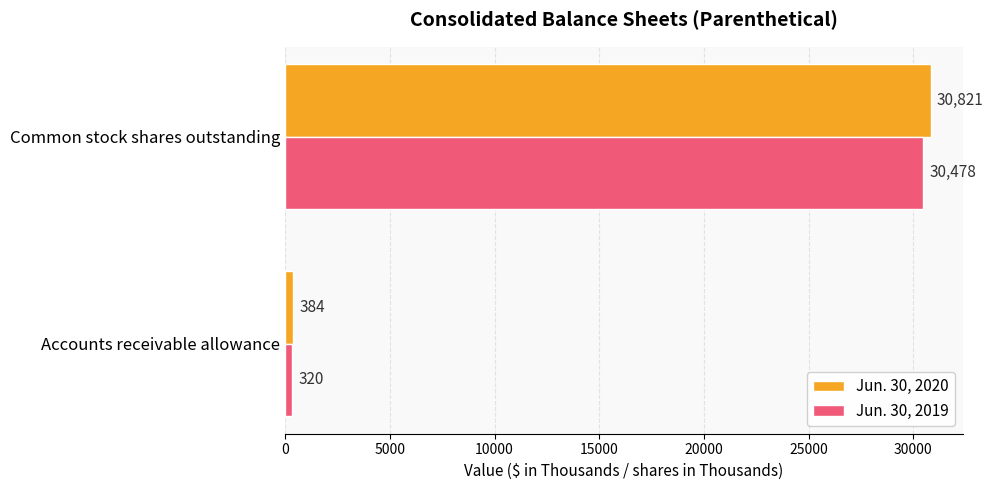

What is the difference between the highest and lowest values at Accounts receivable allowance?

64